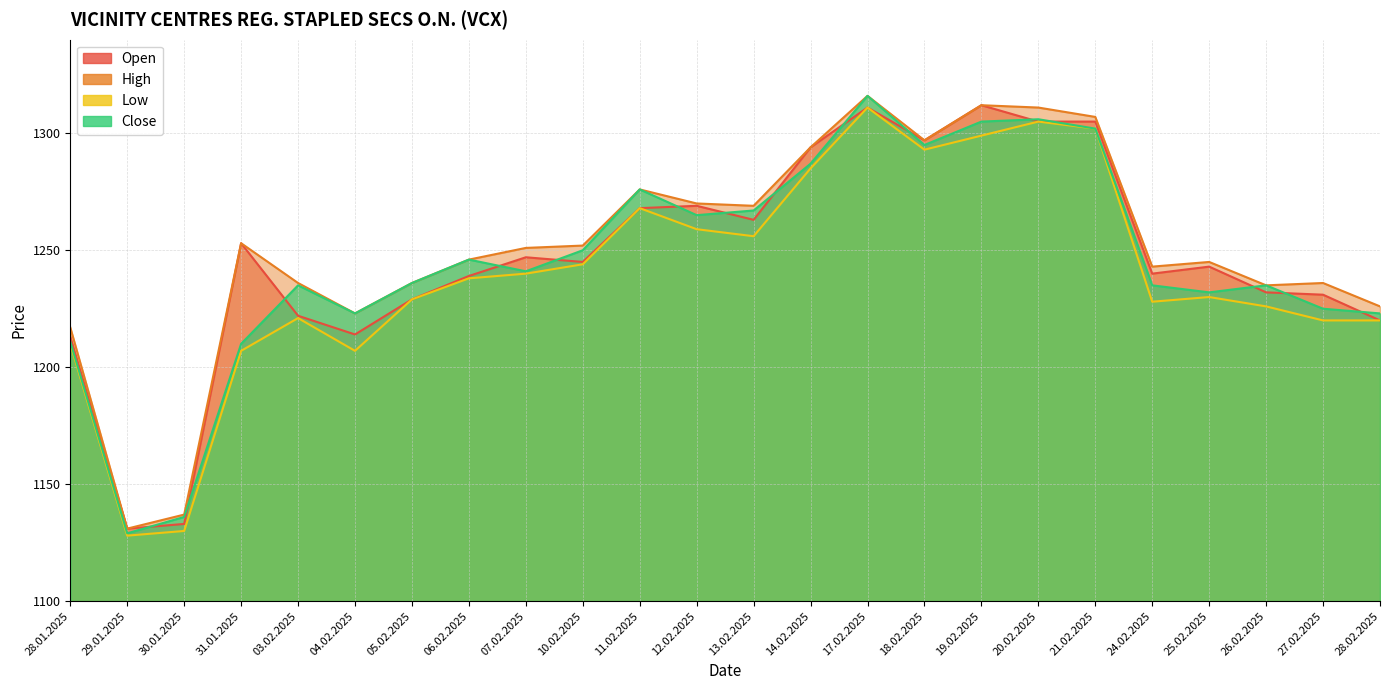

True or false: High and Low intersect in this chart.

False